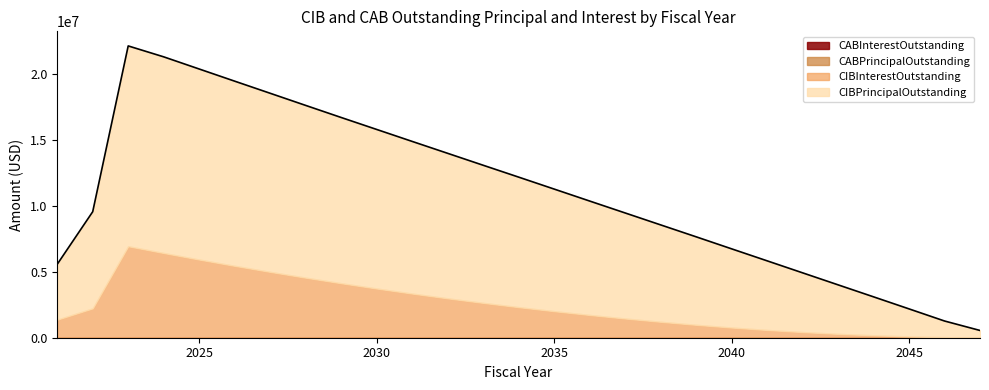

How many data points does each series have?

27